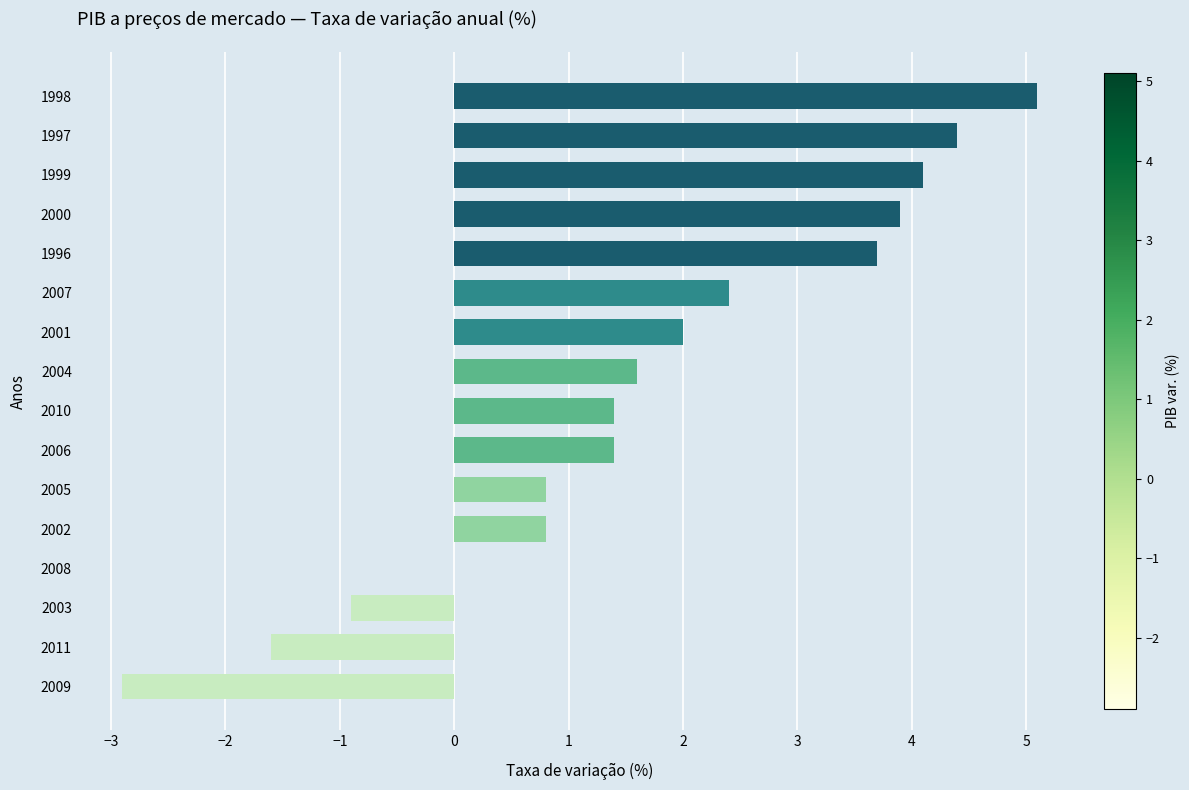

Read the value at 2007.

2.4